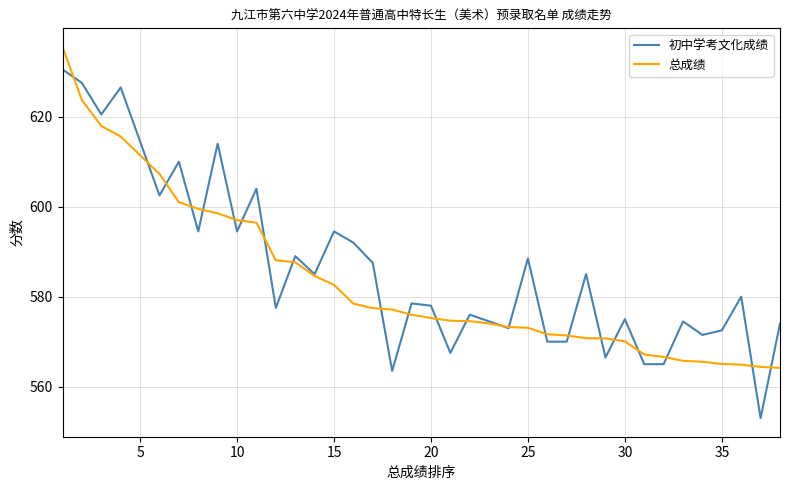

Rank the series by their maximum value, from highest to lowest.

总成绩, 初中学考文化成绩